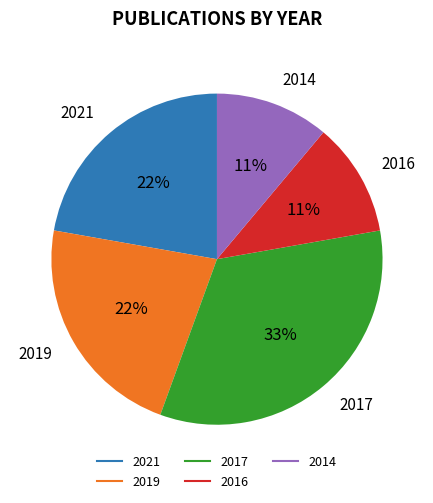

Does any single category account for the majority?

No